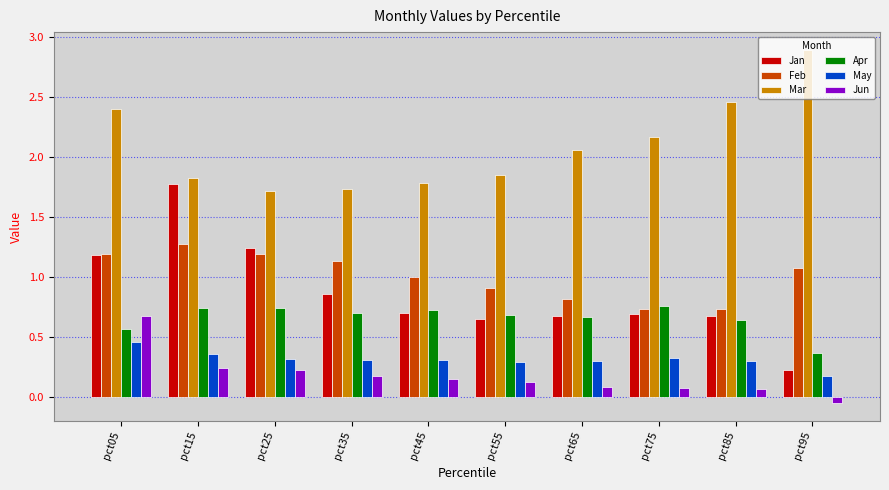

What is the greatest value displayed?

2.9